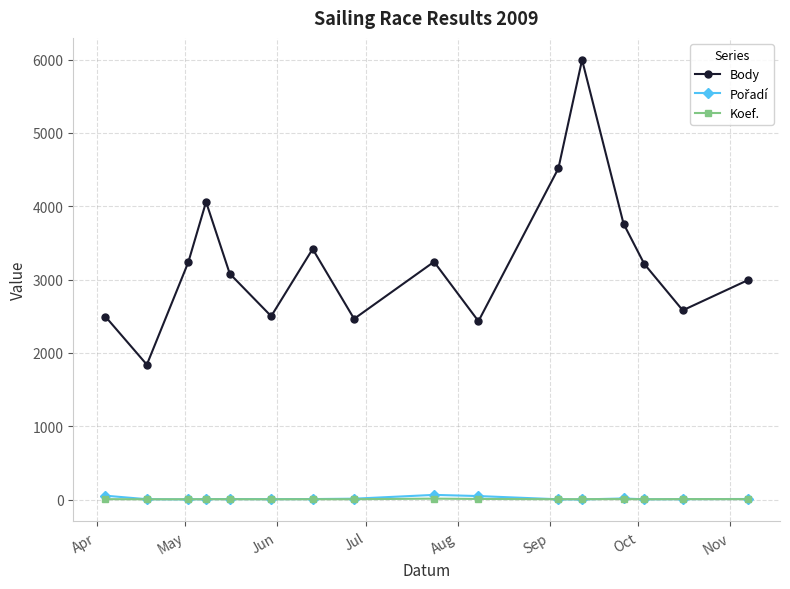

What is the maximum value shown in the chart?

5996